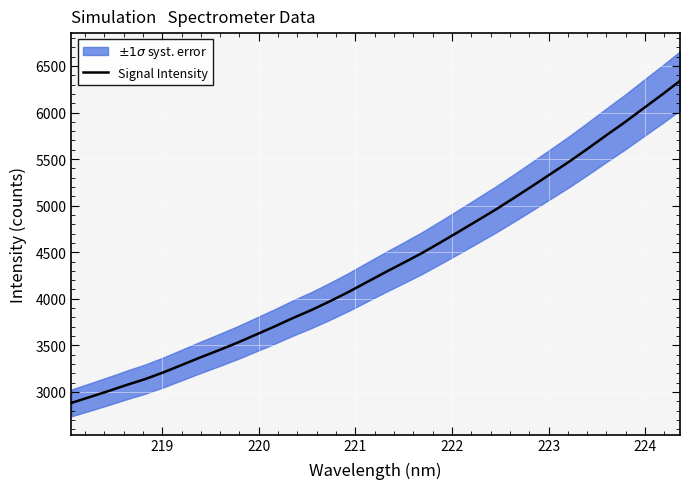

How many distinct data groups are displayed?

1